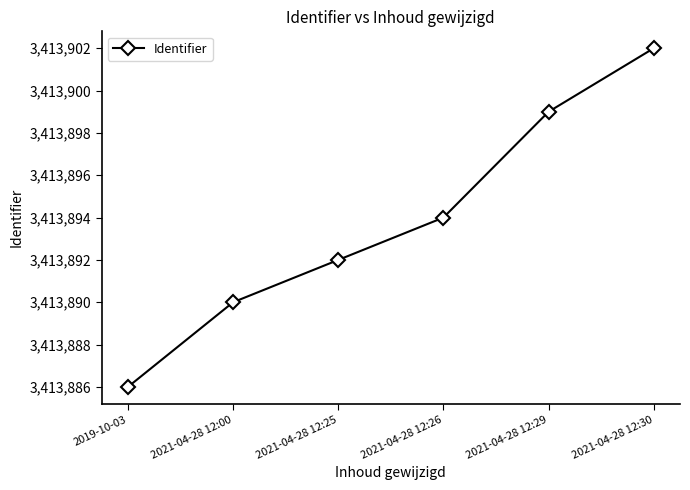

Reading right to left, what are all the values shown in this chart?

3413902	3413899	3413894	3413892	3413890	3413886